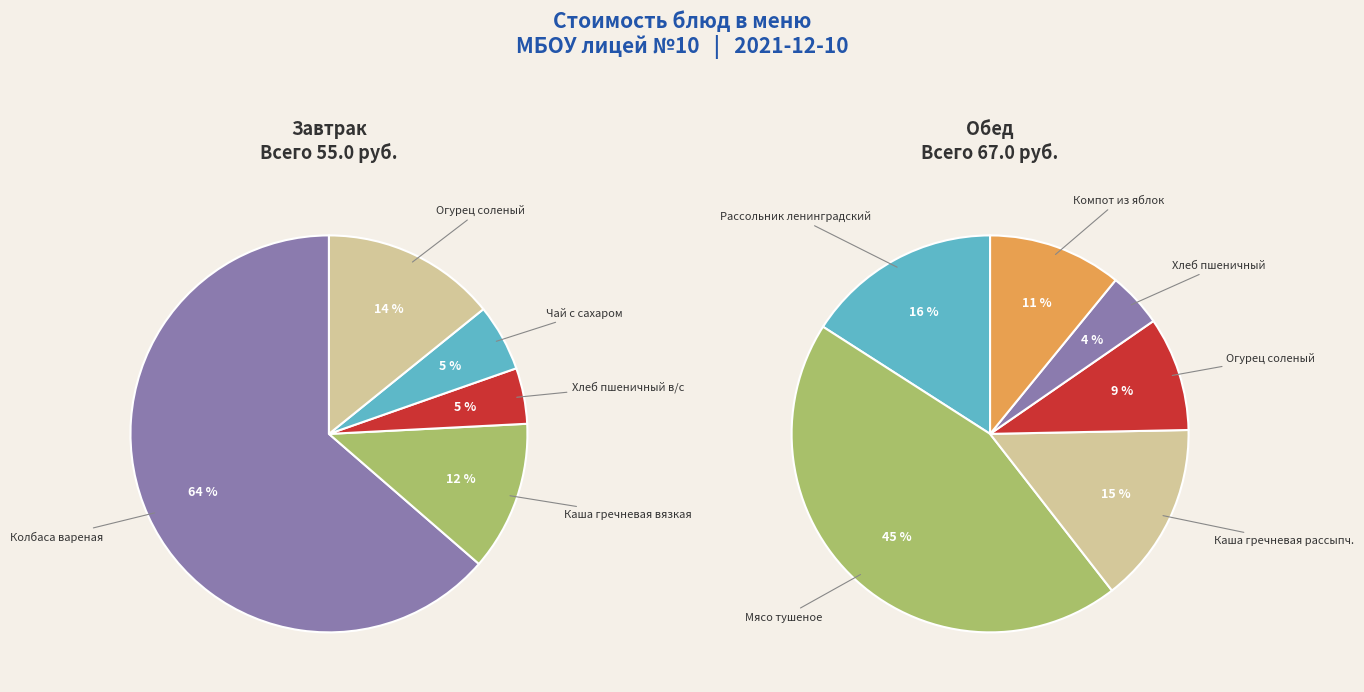

How many slices are in this pie chart?

11